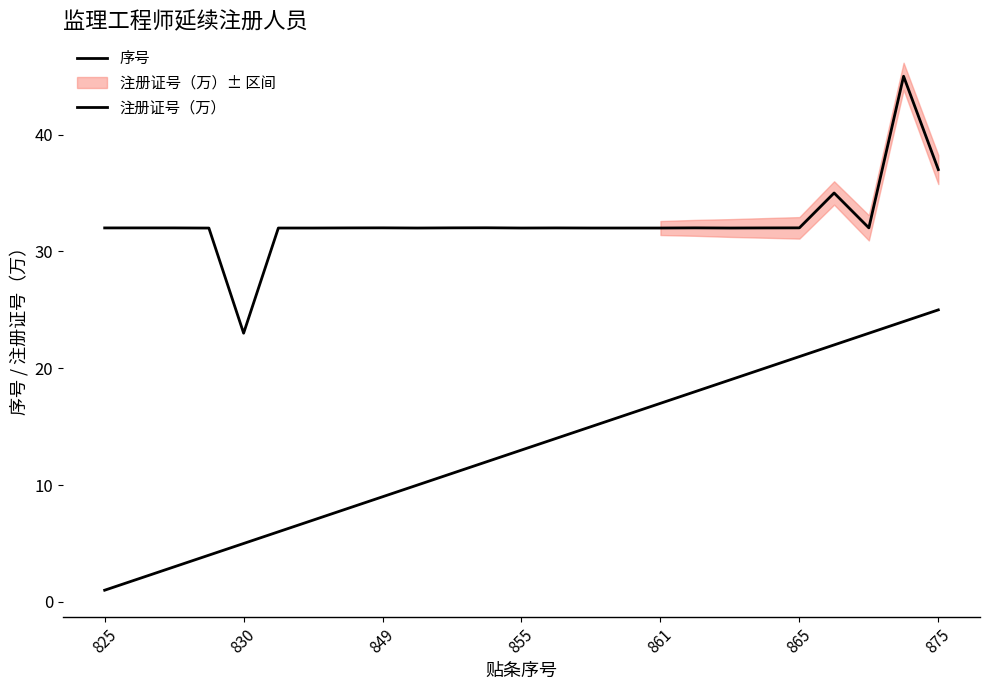

How many values in the 序号 series are below 13?

12